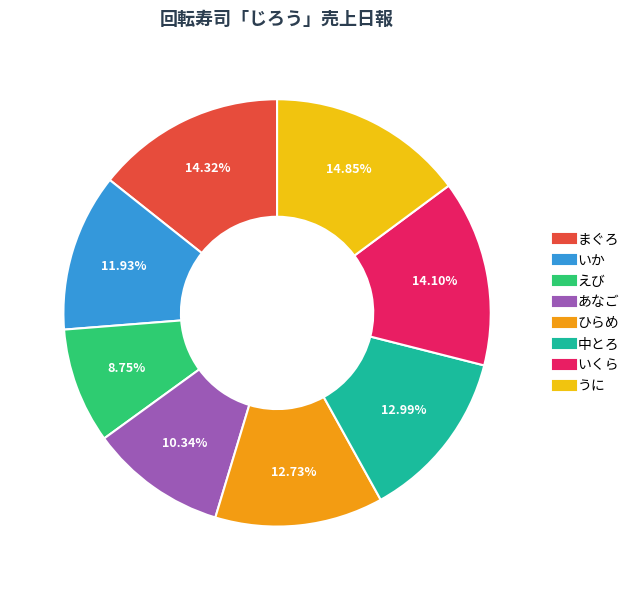

How many segments does this pie chart have?

8